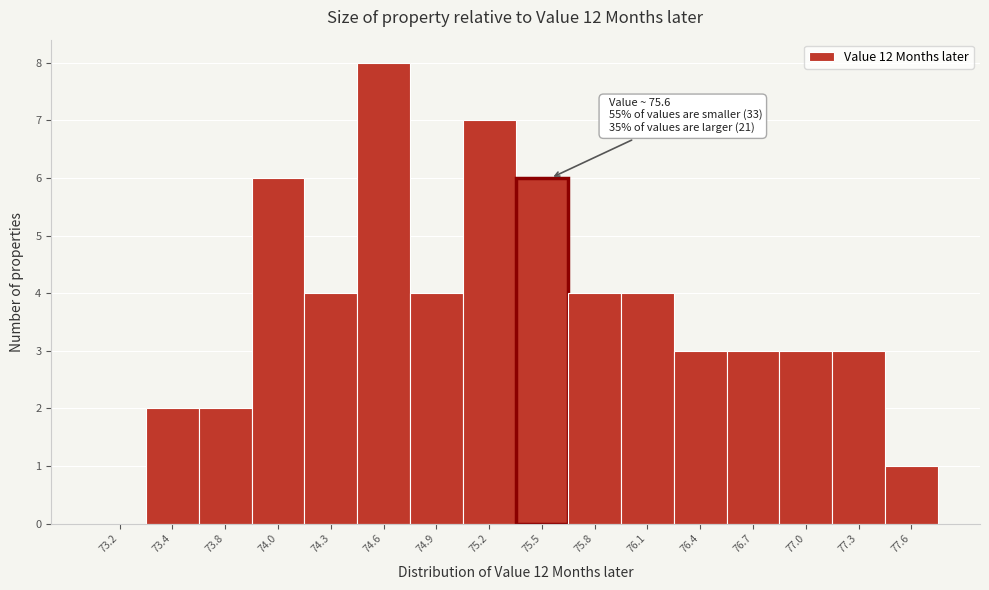

Which range on the x-axis has the tallest bar?

74.5 to 74.8